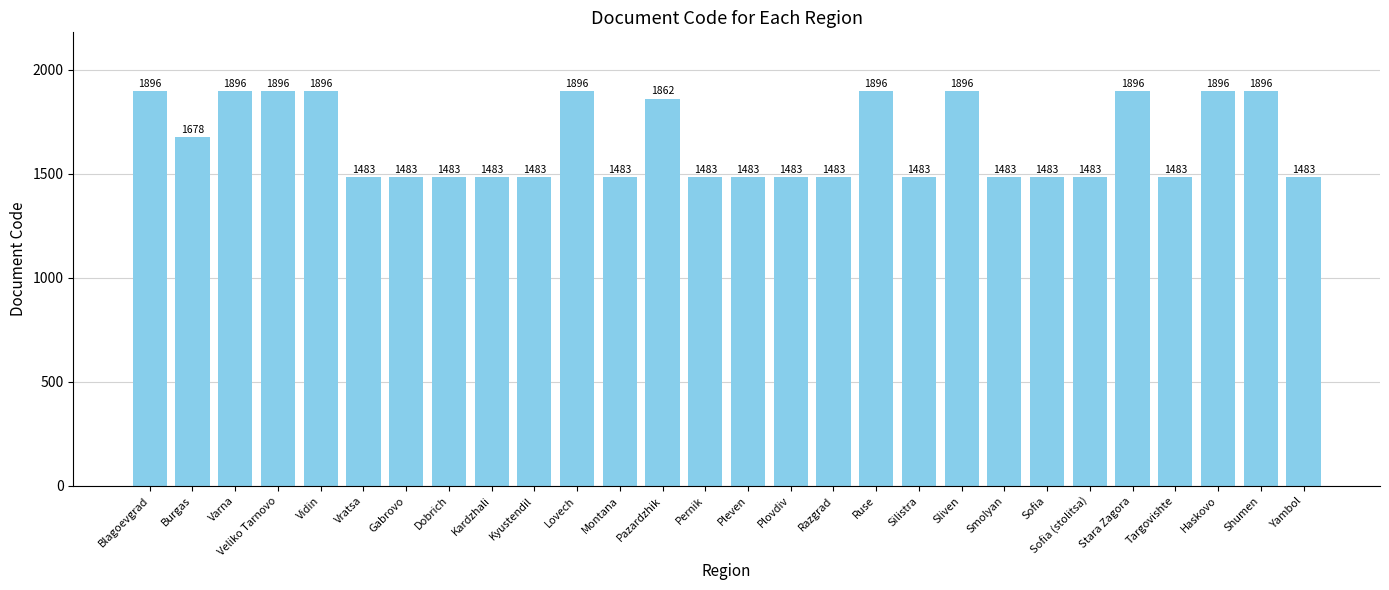

Reading right to left, transcribe all the data shown in this chart.

1483	1896	1896	1483	1896	1483	1483	1483	1896	1483	1896	1483	1483	1483	1483	1862	1483	1896	1483	1483	1483	1483	1483	1896	1896	1896	1678	1896